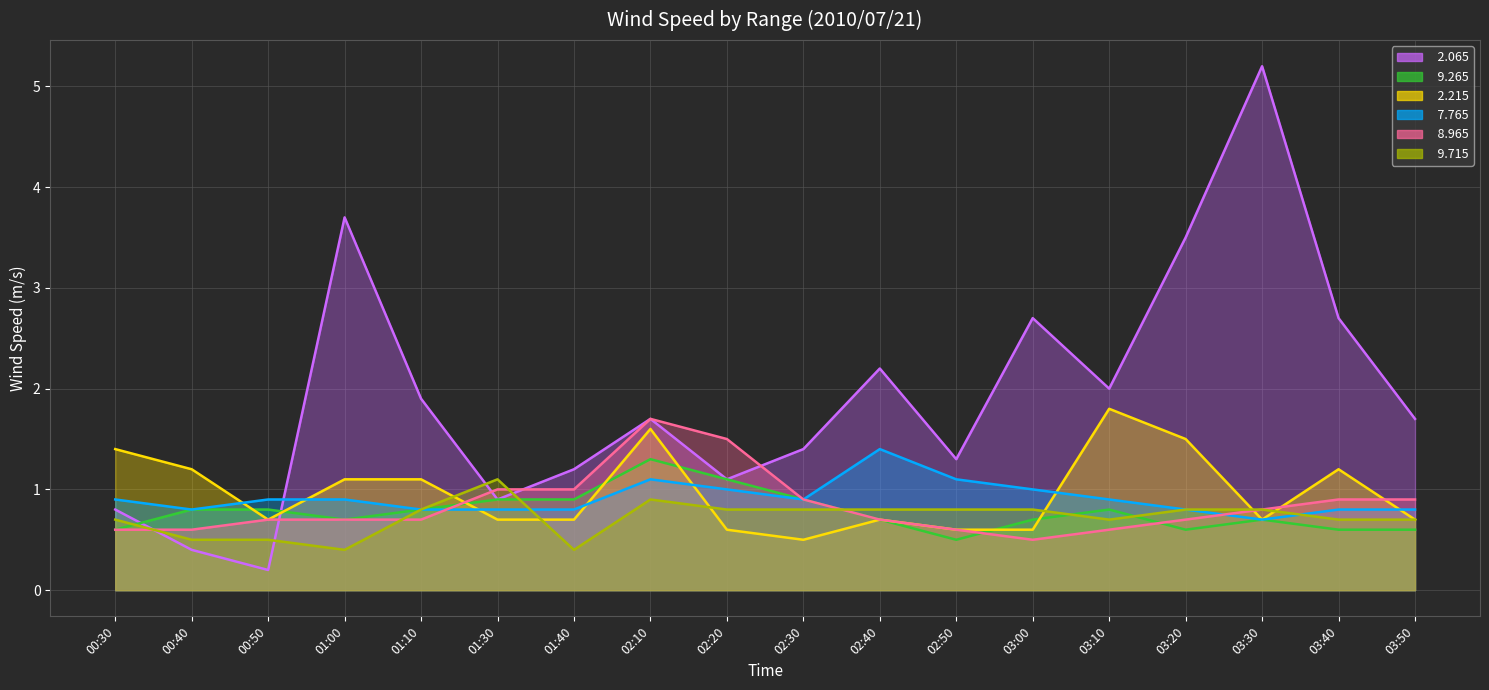

Which series has the largest total across all categories?

  2.065 line